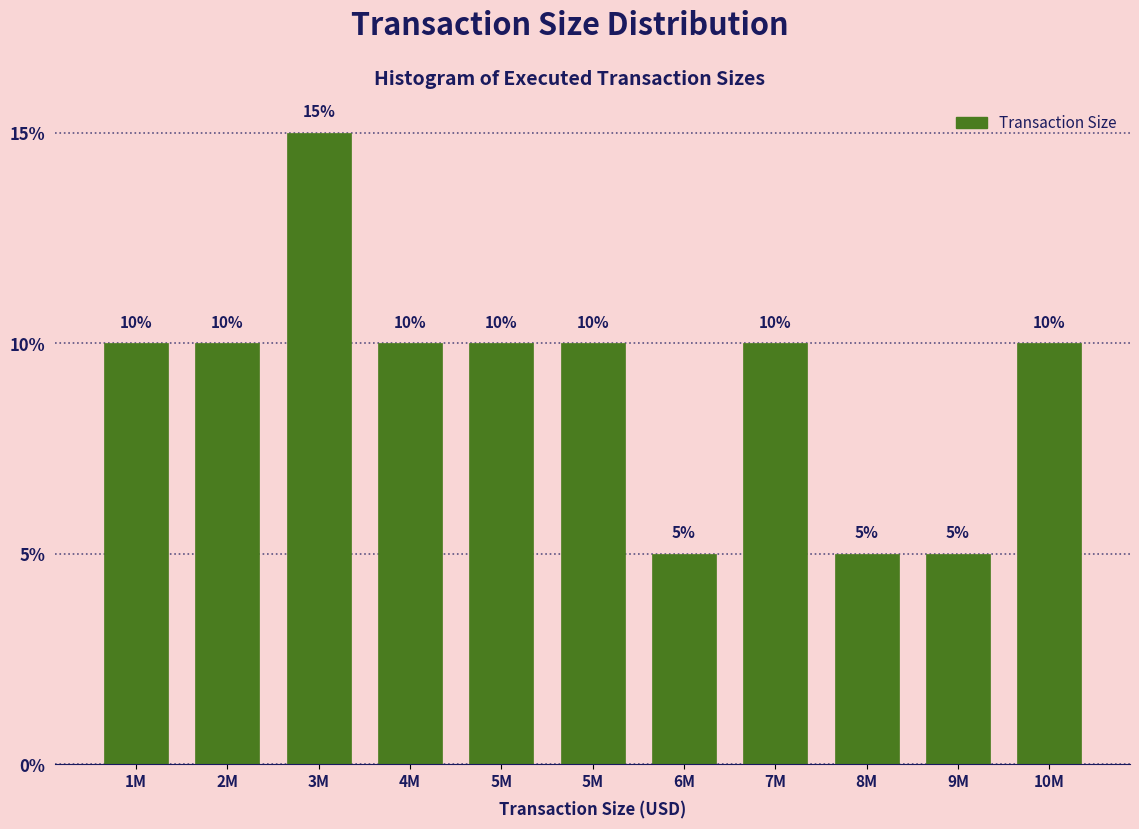

Are the bars horizontal?

No